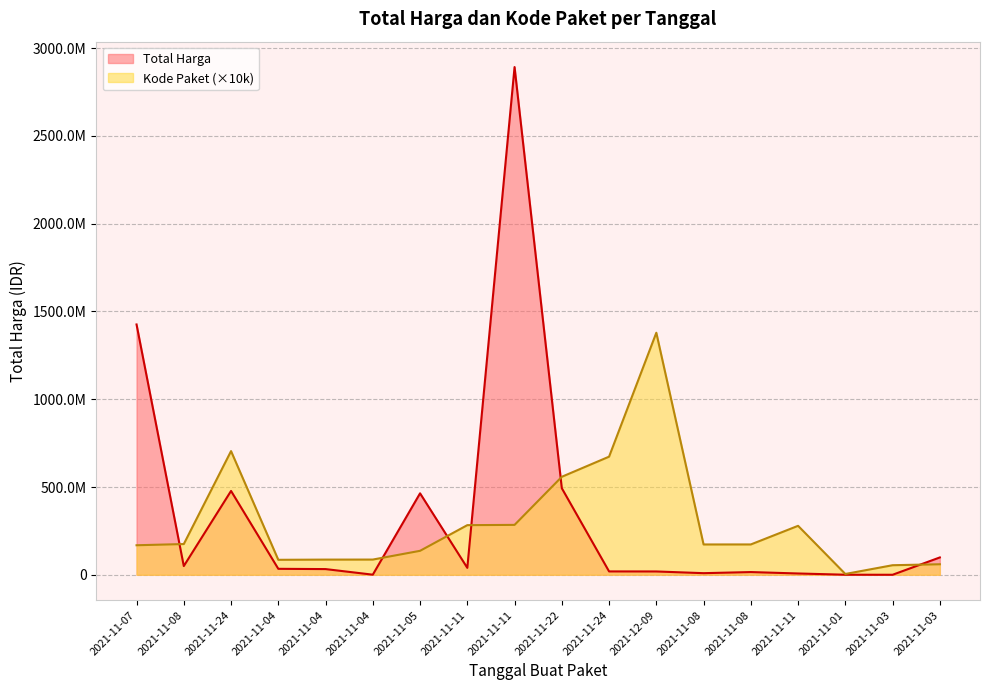

What is the label of the 16th point from the right?

2021-11-24